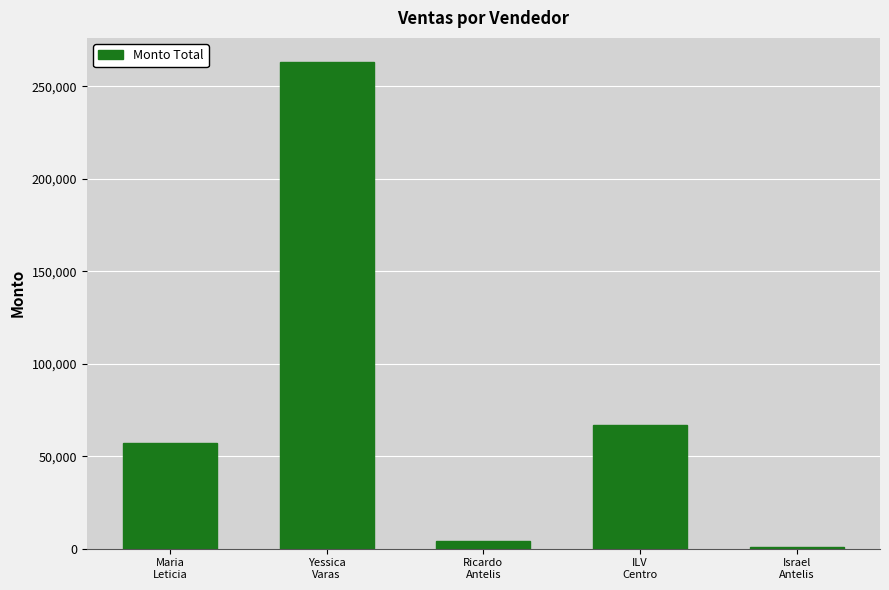

What position from the left is Maria
Leticia?

1